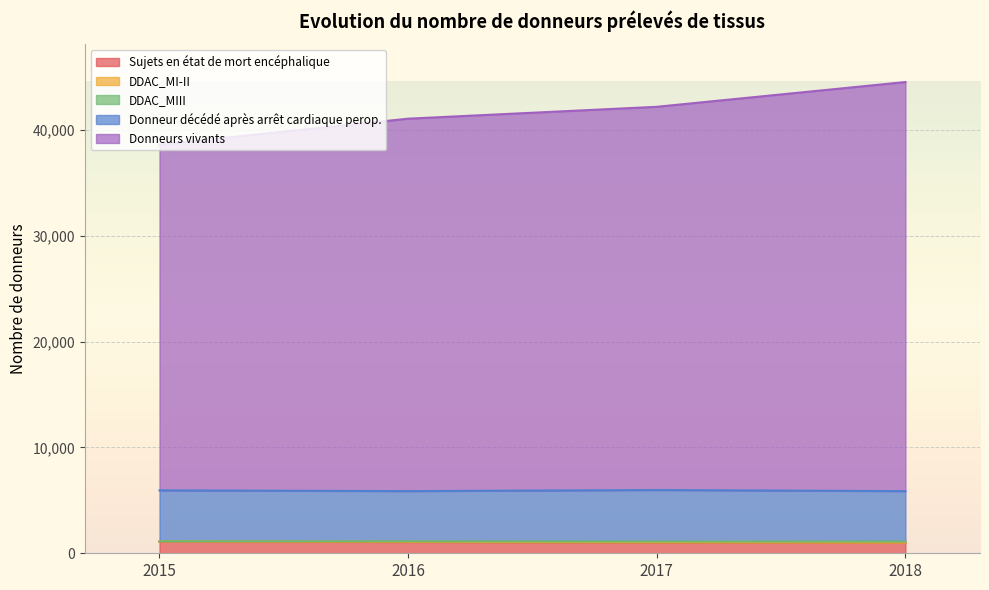

What is the spread (max minus min) of values at 2017?

41144